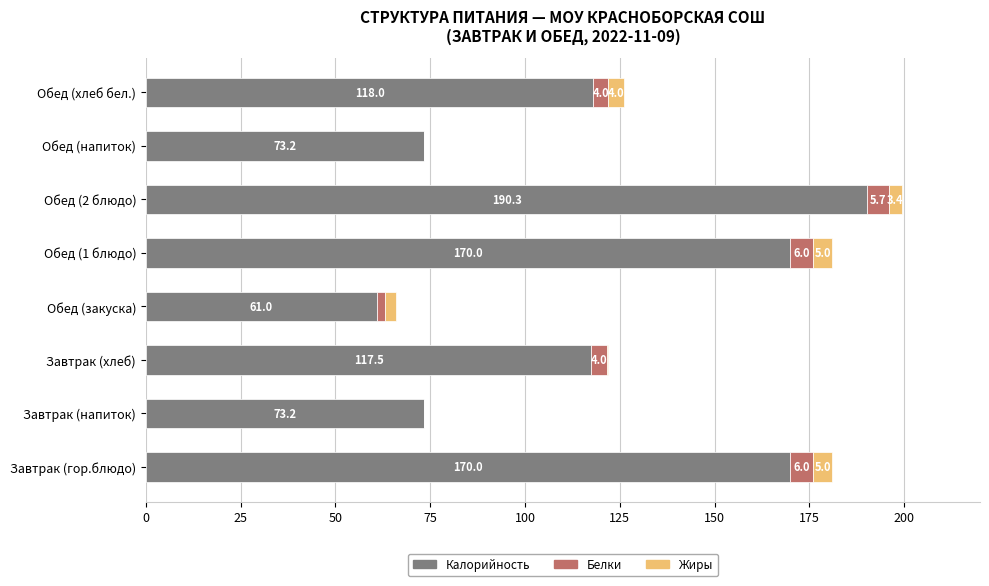

The value of Калорийность at Завтрак (напиток) is 30.7. True or false?

False